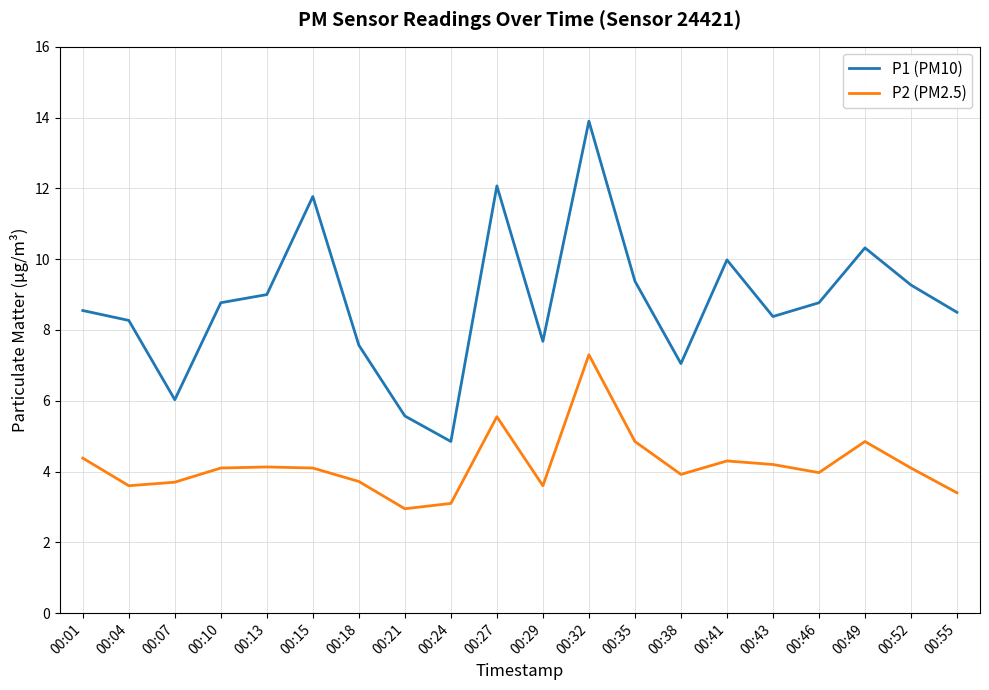

Is it true that P2 (PM2.5) equals 3.4 at 00:55?

True